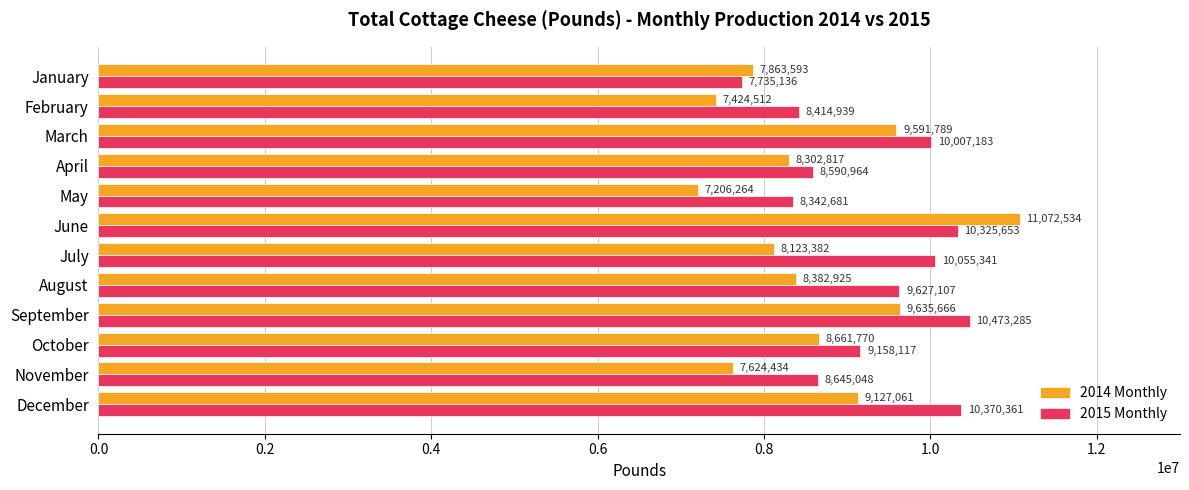

How many values in the 2014 Monthly series are below 8382925?

6